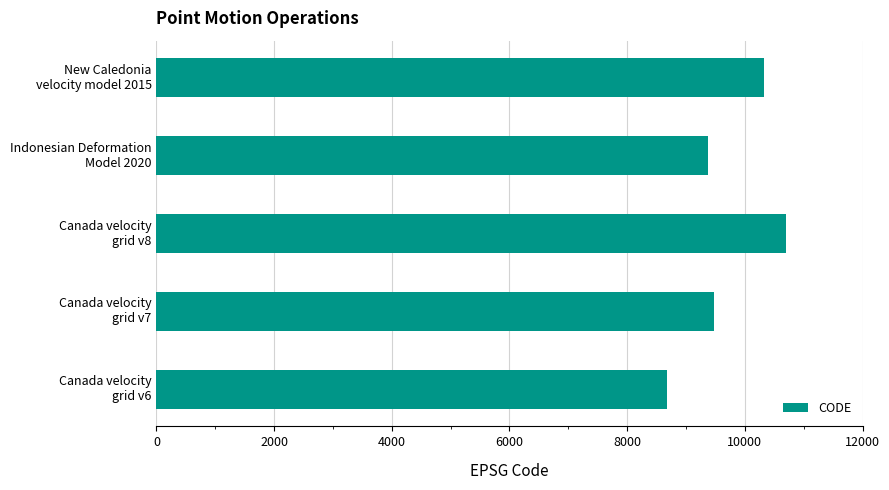

What is the greatest value displayed?

10707